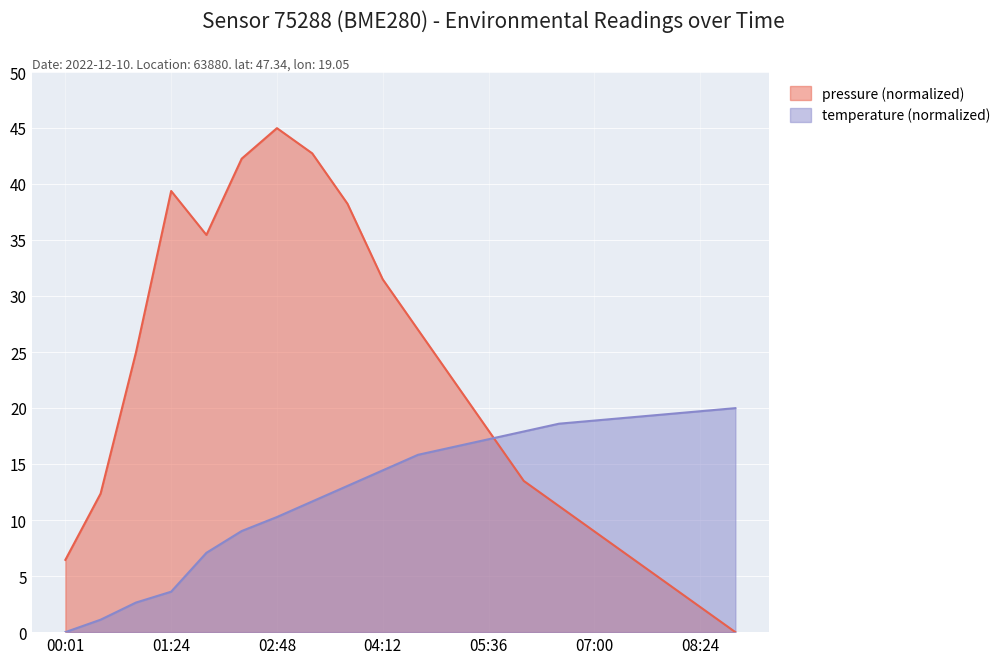

Which series has the largest total across all categories?

pressure (normalized)